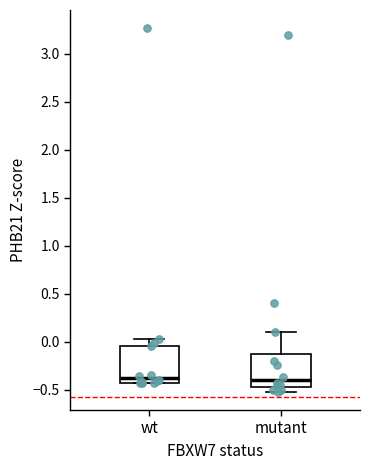

Reading left to right, read every box against the y-axis: the position of its median line, the range the box covers, and the ends of its whiskers. The values are not printed on the chart, so give them approximately, as read against the axis.

wt: median -0.40, box -0.45 to -0.05, whiskers -0.45 to 0.05
mutant: median -0.40, box -0.45 to -0.10, whiskers -0.50 to 0.10